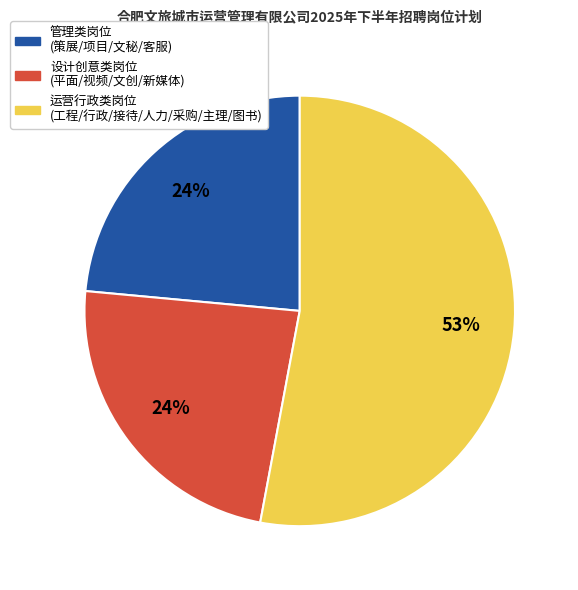

How many segments does this pie chart have?

3